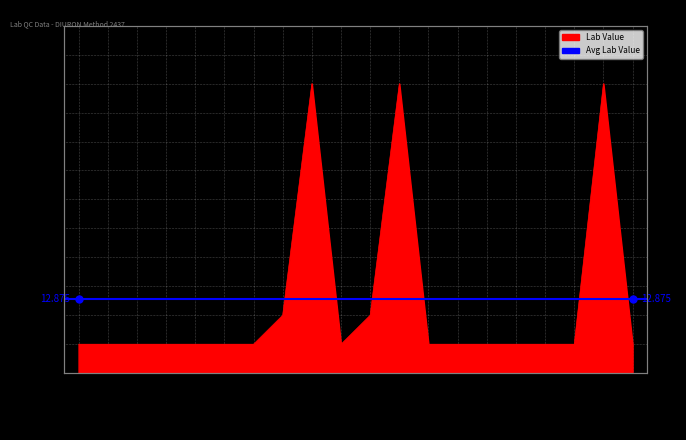

The value at 2014-01 is 9. True or false?

False